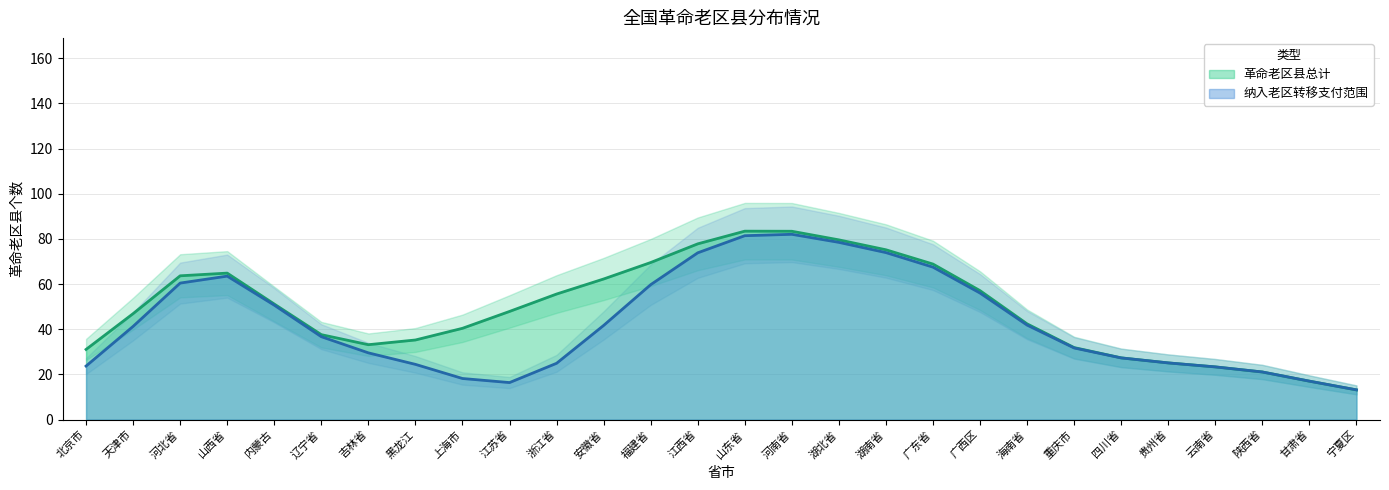

What is the sum of all 纳入老区转移支付范围 values?

1205.0